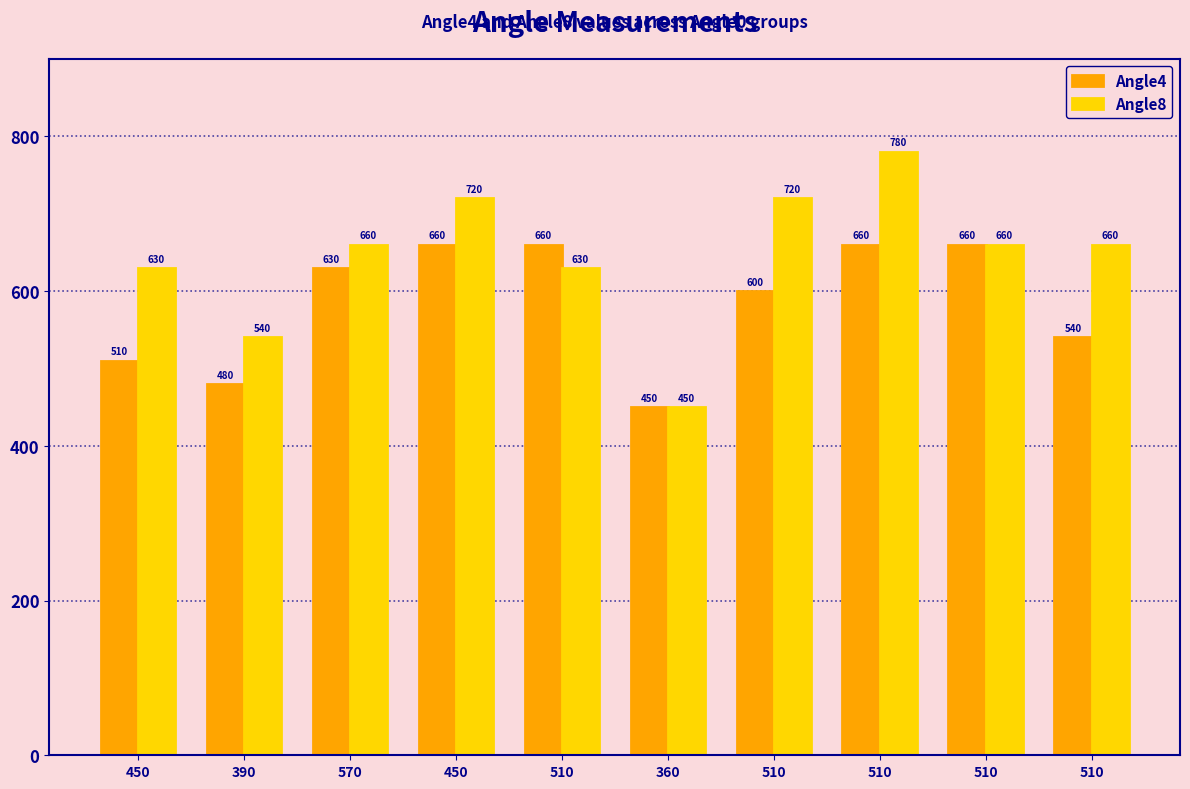

Read the Angle4 value at 390, to the nearest 50.

500